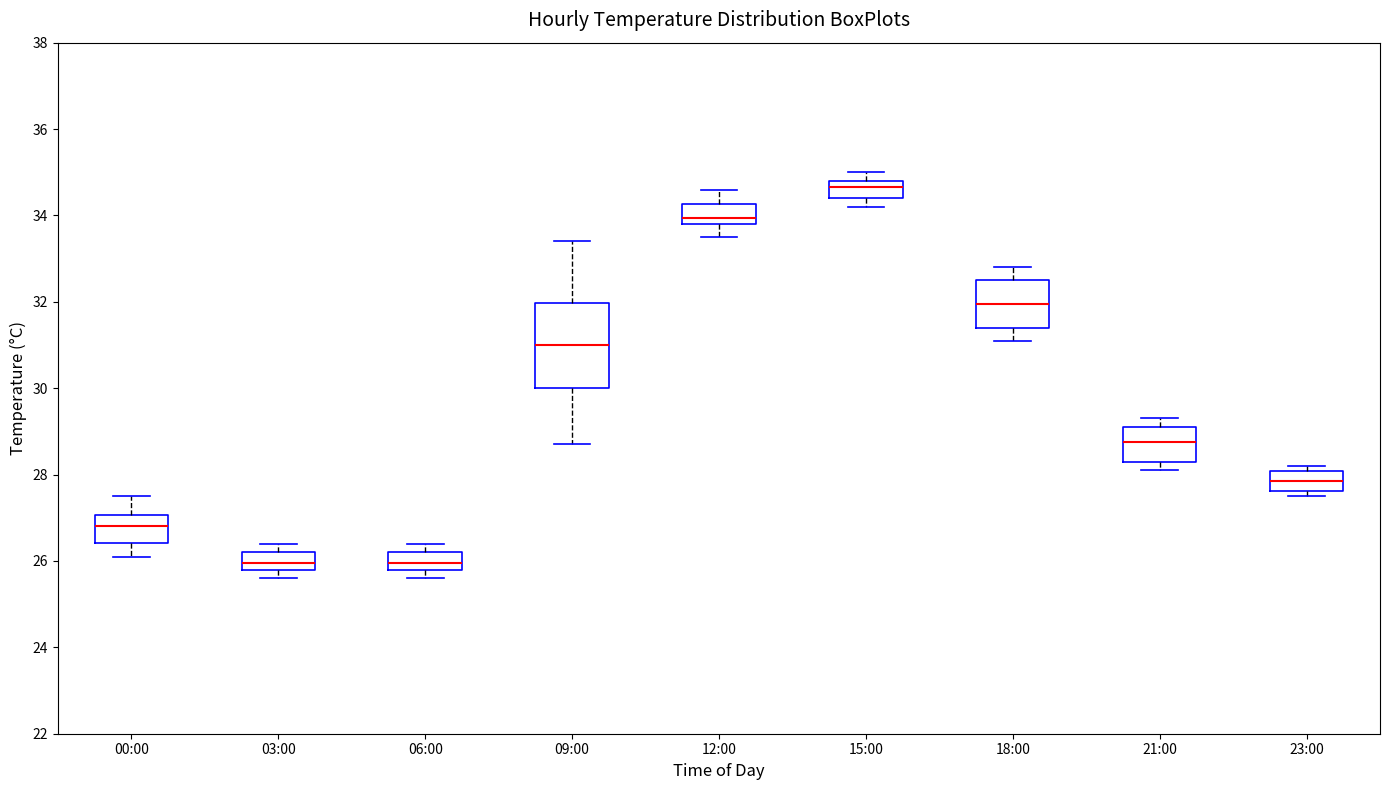

Reading left to right, transcribe this box plot: for each box, give where its median line is, the range the box spans, and where its two whiskers end, as read against the y-axis. The values are not printed on the chart, so give them approximately, as read against the axis.

00:00: median 26.8, box 26.4 to 27.0, whiskers 26.2 to 27.6
03:00: median 26.0, box 25.8 to 26.2, whiskers 25.6 to 26.4
06:00: median 26.0, box 25.8 to 26.2, whiskers 25.6 to 26.4
09:00: median 31.0, box 30.0 to 32.0, whiskers 28.8 to 33.4
12:00: median 34.0, box 33.8 to 34.2, whiskers 33.6 to 34.6
15:00: median 34.6, box 34.4 to 34.8, whiskers 34.2 to 35.0
18:00: median 32.0, box 31.4 to 32.6, whiskers 31.2 to 32.8
21:00: median 28.8, box 28.4 to 29.2, whiskers 28.2 to 29.4
23:00: median 27.8, box 27.6 to 28.0, whiskers 27.6 (just below the box's lower edge) to 28.2